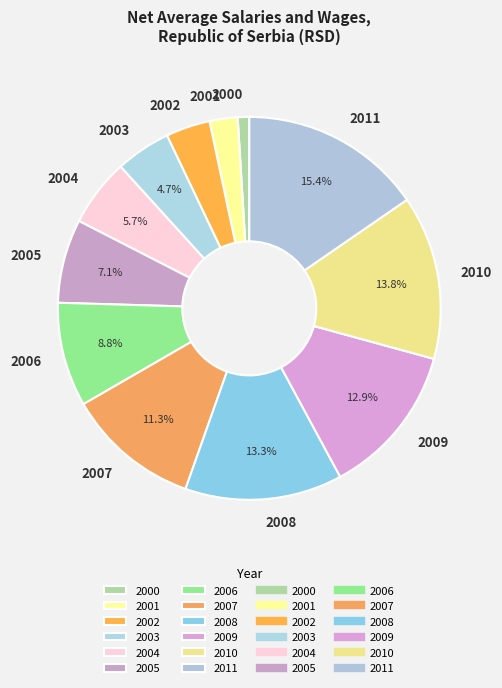

Does any single category account for the majority?

No